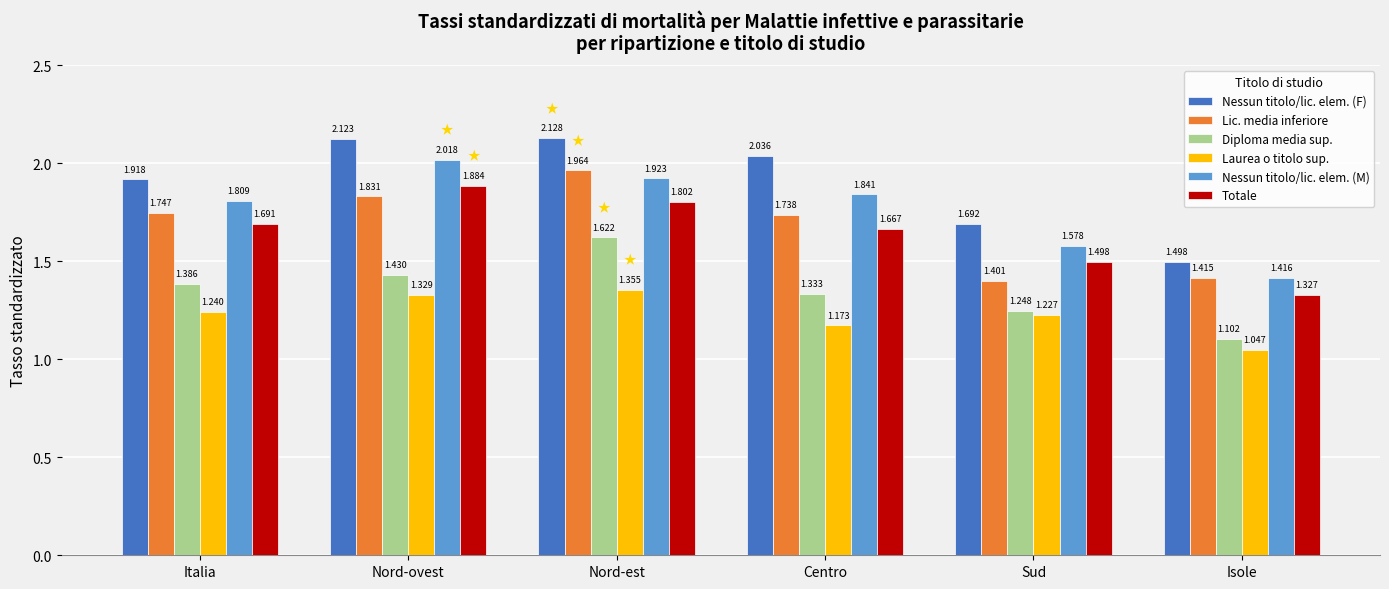

Which category has the highest value across all series?

Nord-est